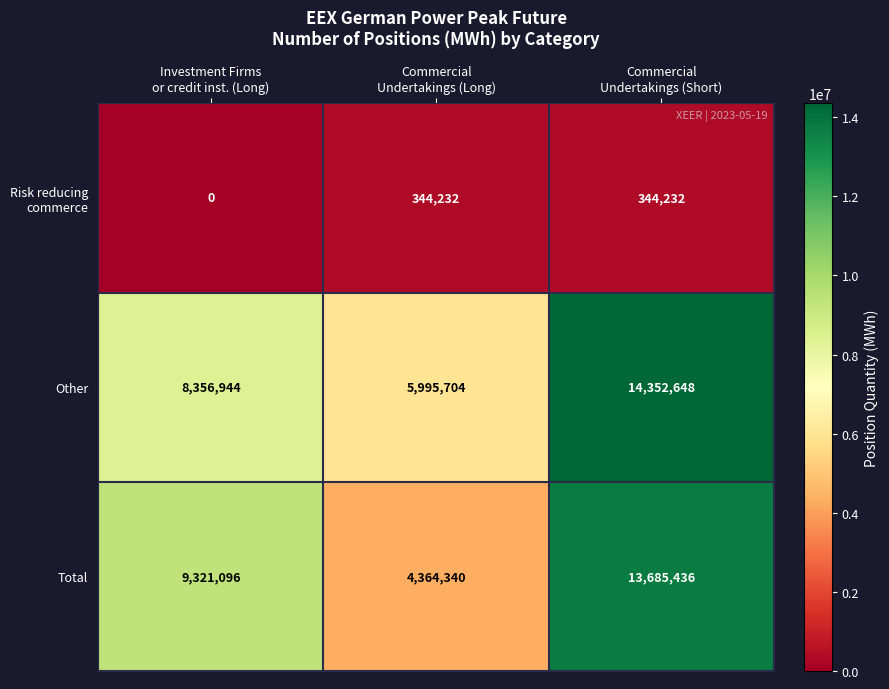

Which series has the largest total across all categories?

Other